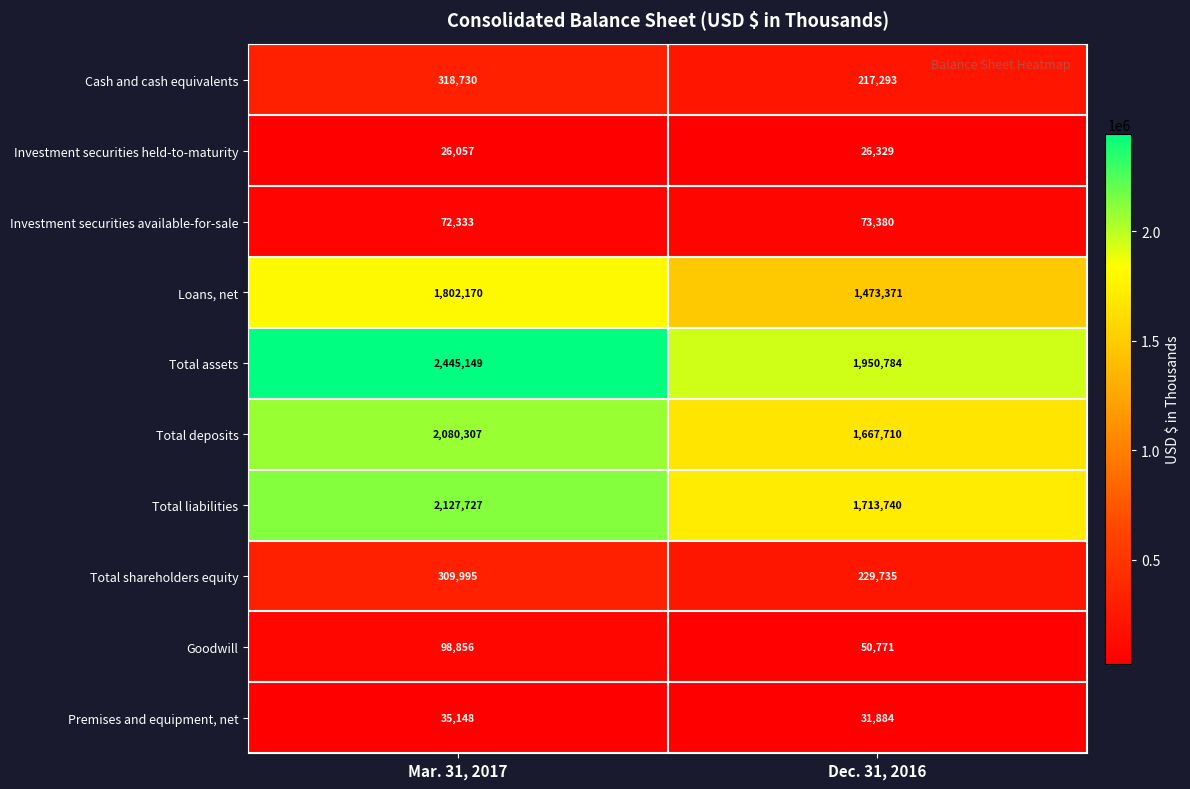

Which series has the widest spread of values?

Total assets